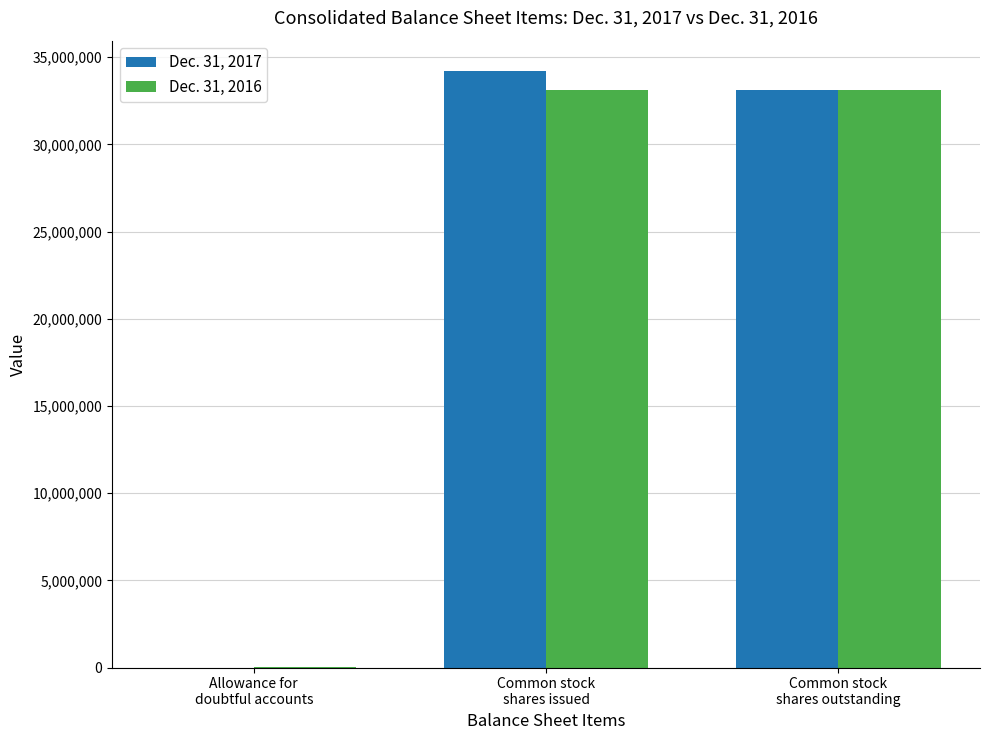

Reading left to right, list all the values displayed in this chart.

Dec. 31, 2017: 936	34233888	33088990
Dec. 31, 2016: 1784	33088990	33088990